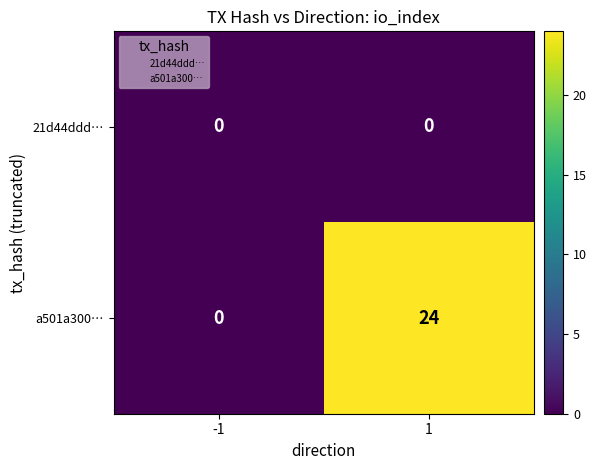

List the series in order of their overall mean, highest first.

a501a300…, 21d44ddd…